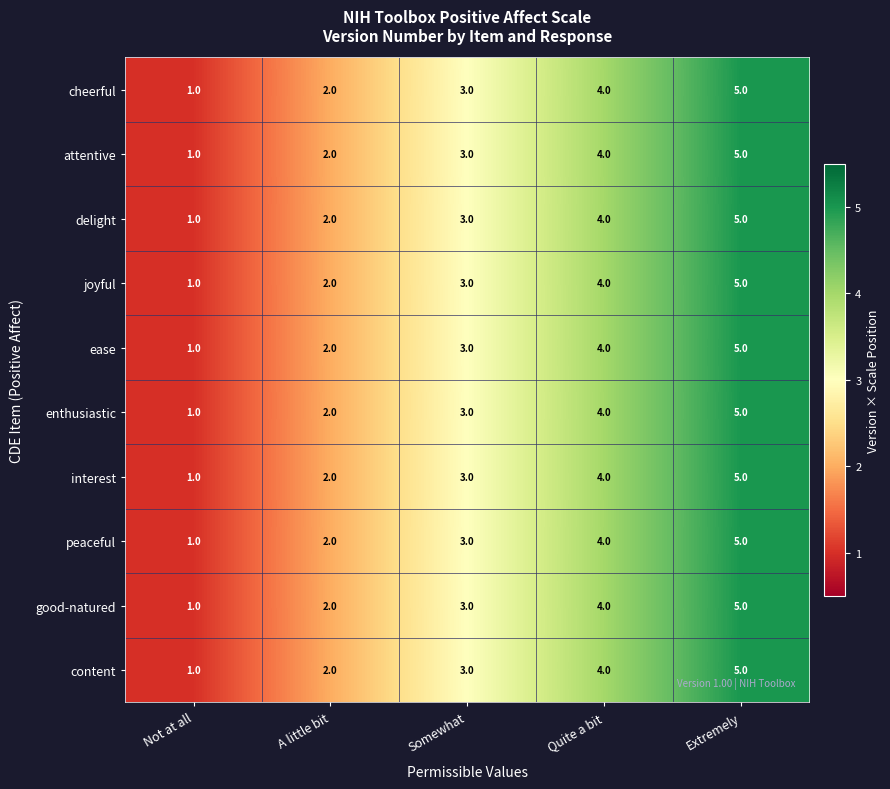

The joyful series shows 6 at Quite a bit. True or false?

False